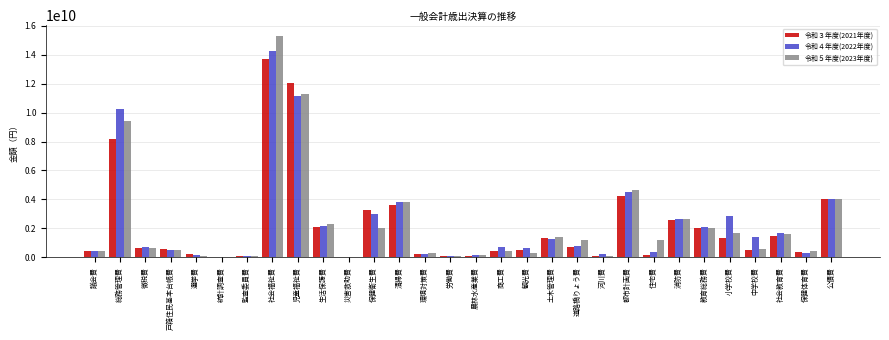

The 令和４年度(2022年度) series shows 2886323278 at 小学校費. True or false?

True